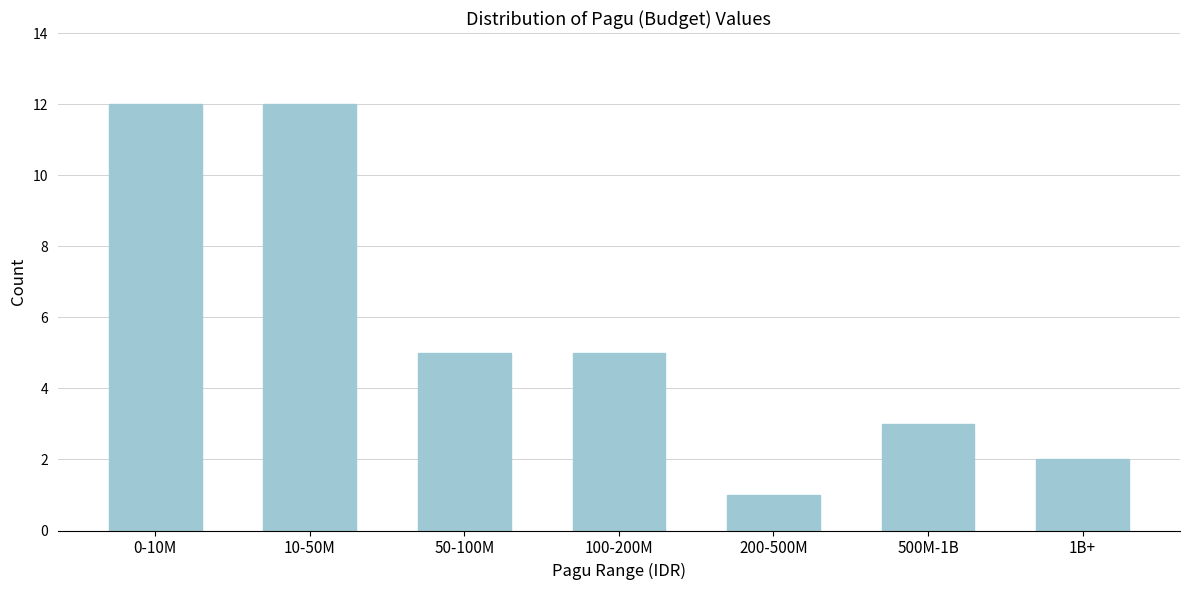

Reading left to right, transcribe all the data shown in this chart.

12	12	5	5	1	3	2